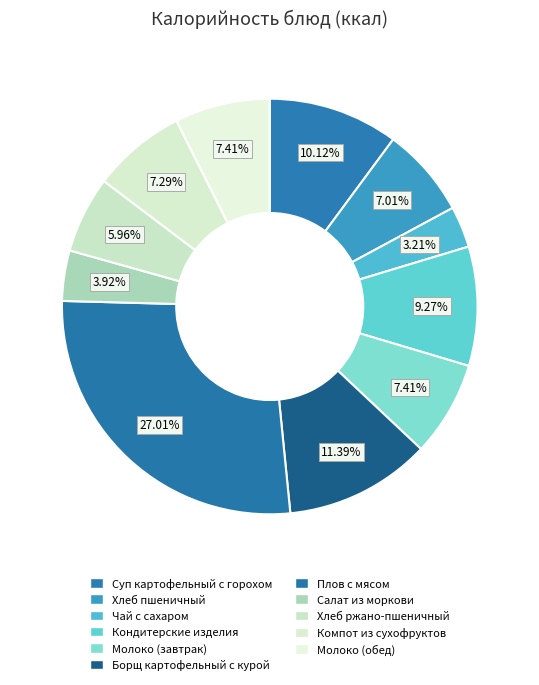

What is the change in value from Чай с сахаром to Компот из сухофруктов?

+66.0